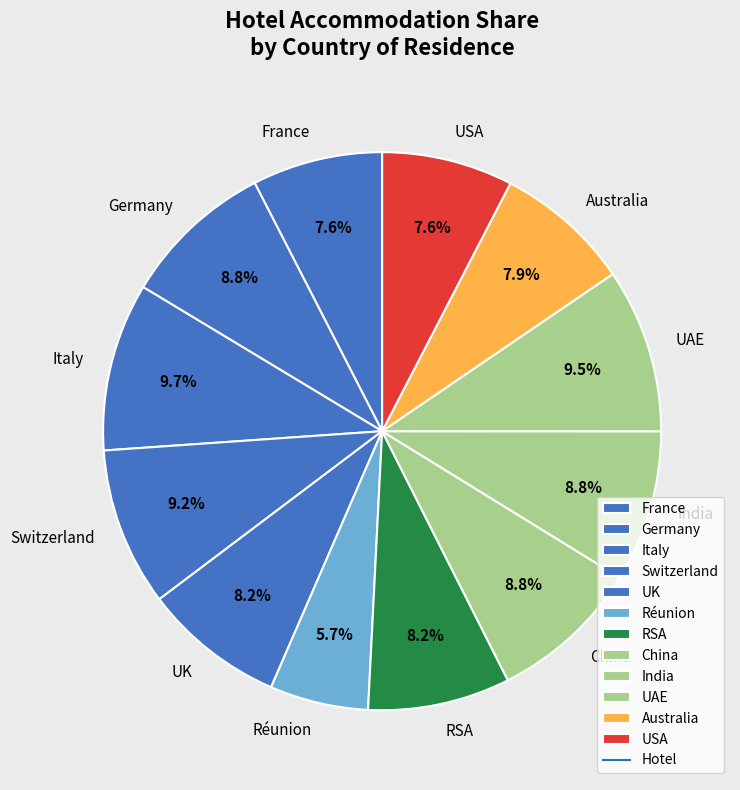

True or false: UAE accounts for 1% of the total.

False